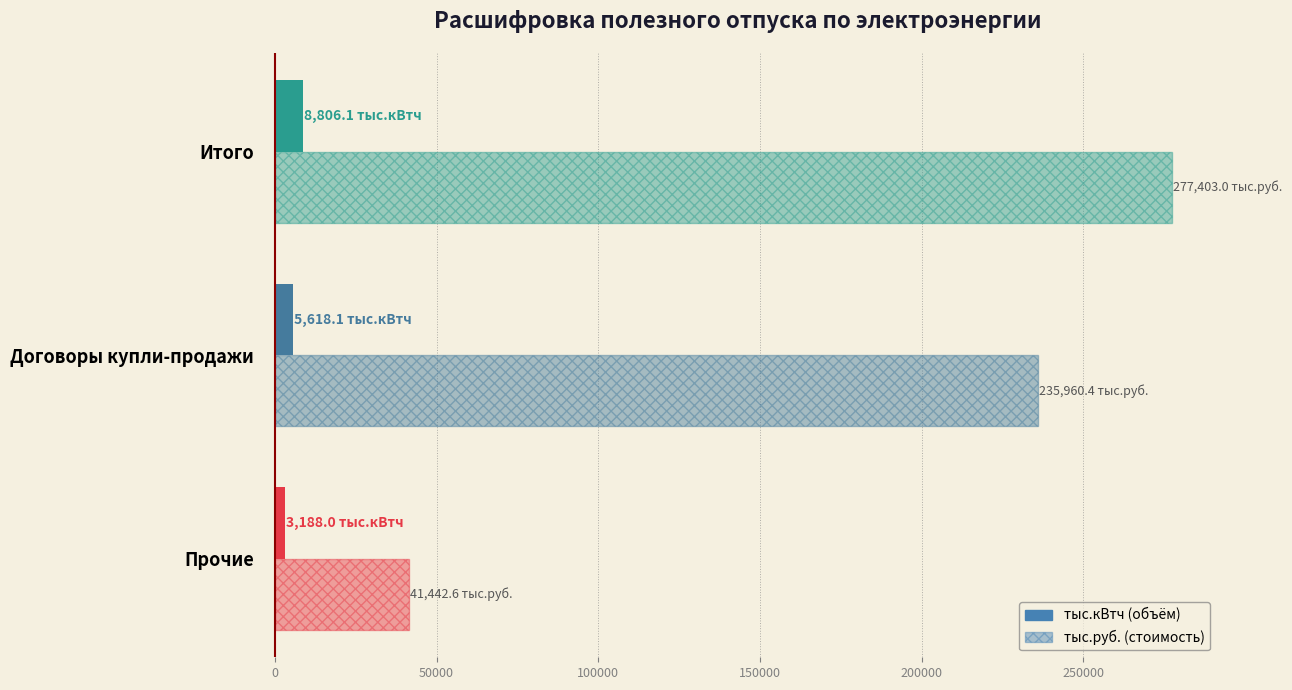

How many categories are shown in the chart?

3